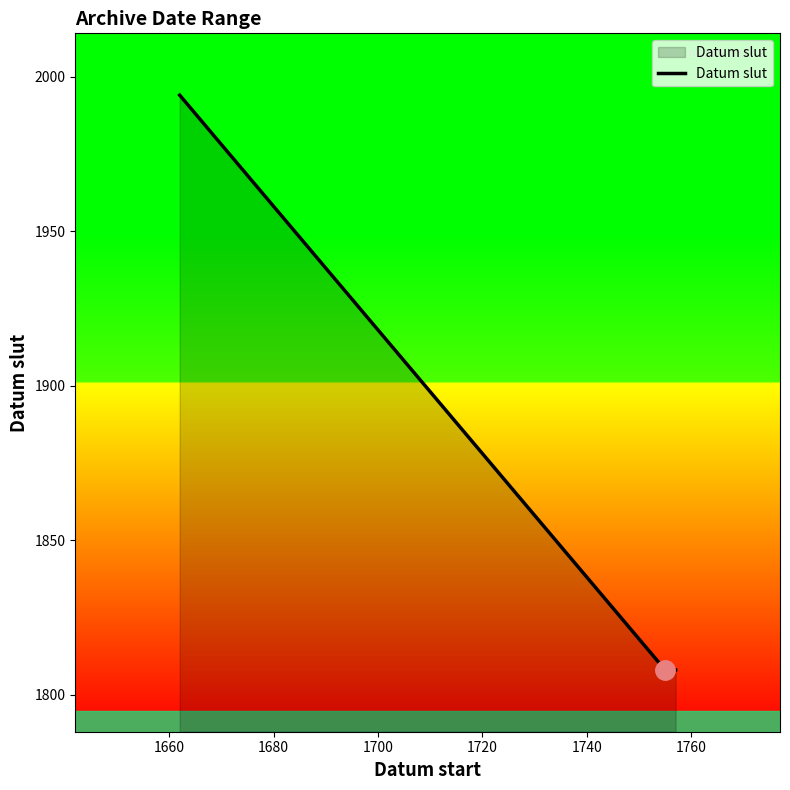

What is the maximum value shown in the chart?

1994